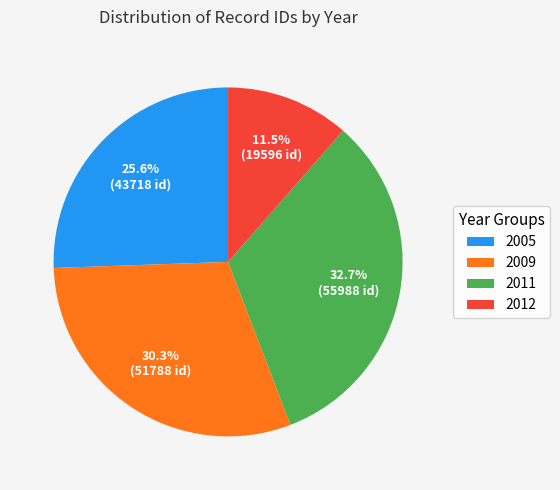

Combined, do 2009 and 2012 account for over 50%?

No